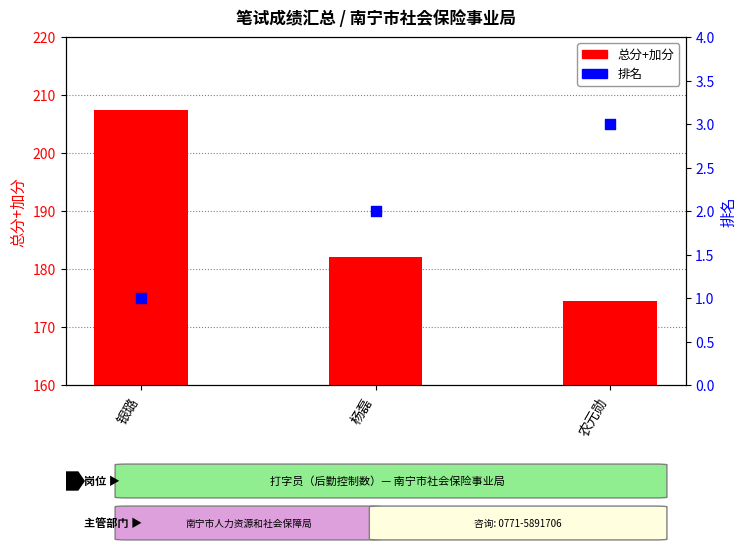

What are all the series names shown in the legend?

总分+加分, 排名